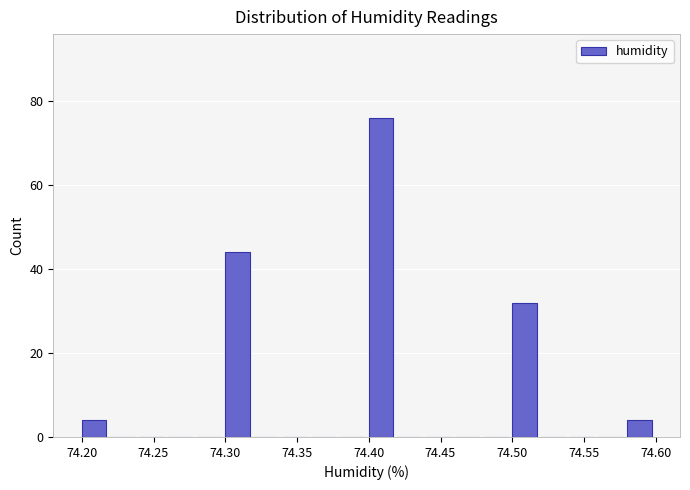

What is the height of the bar covering 74.40 to 74.42 on the x-axis? The values are not printed on the chart, so give them approximately, as read against the axis.

76